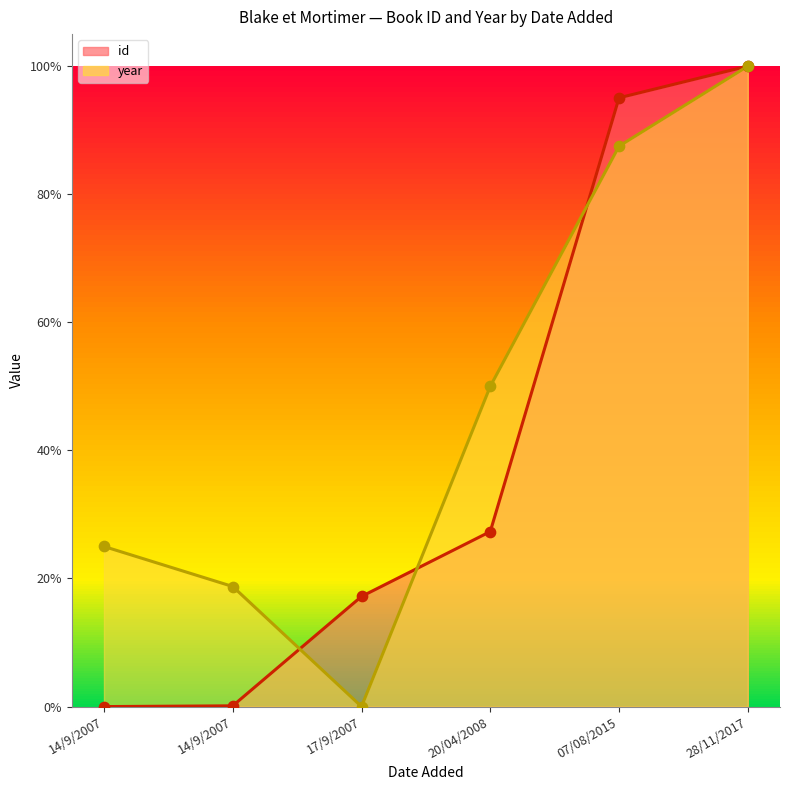

Is the value of id at 07/08/2015 greater than the value of year at 14/9/2007?

Yes